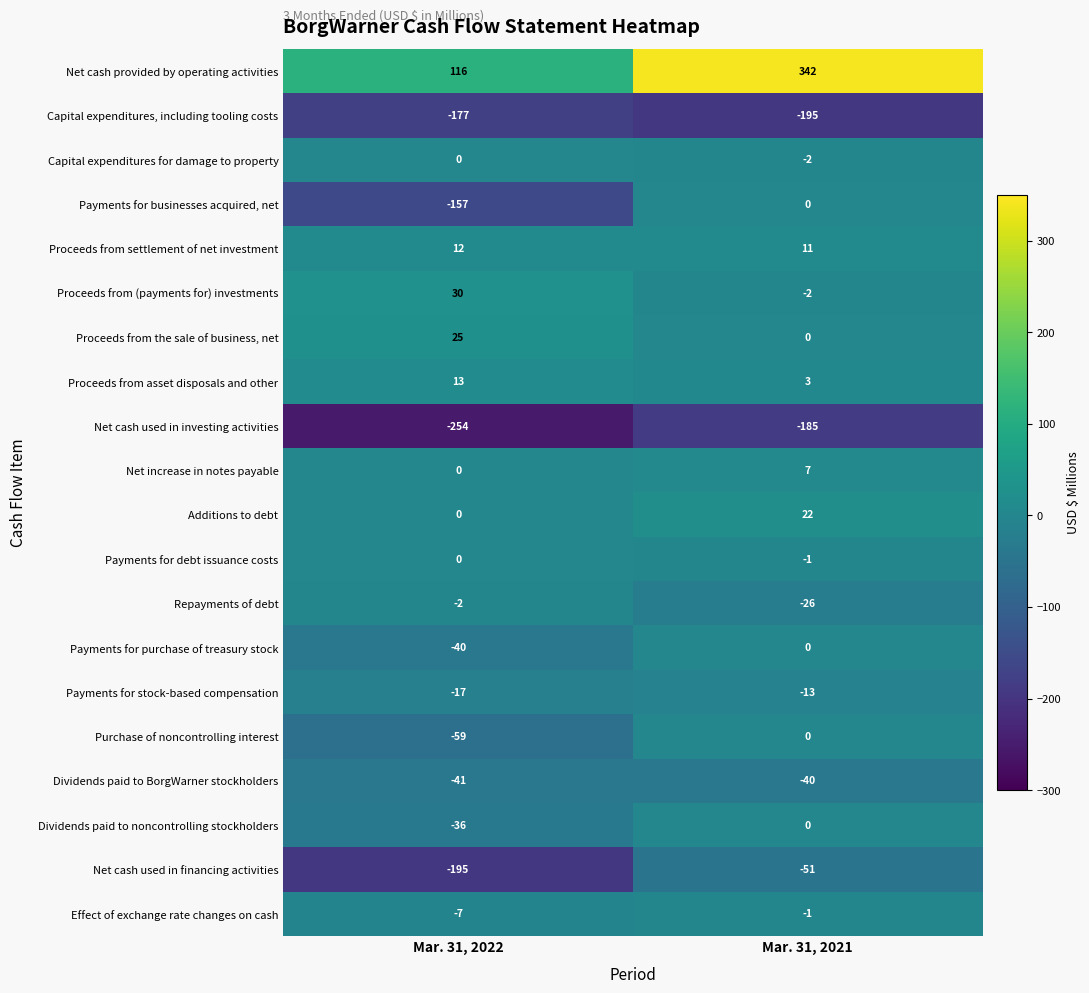

Between Mar. 31, 2021 and Mar. 31, 2022, which is larger?

Mar. 31, 2021